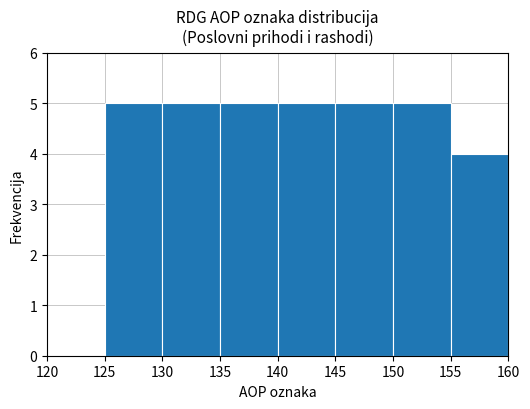

Reading left to right, transcribe this chart: for each bar, give the range it covers on the x-axis and its height. The values are not printed on the chart, so give them approximately, as read against the axis.

120 to 125: 0
125 to 130: 5
130 to 135: 5
135 to 140: 5
140 to 145: 5
145 to 150: 5
150 to 155: 5
155 to 160: 4